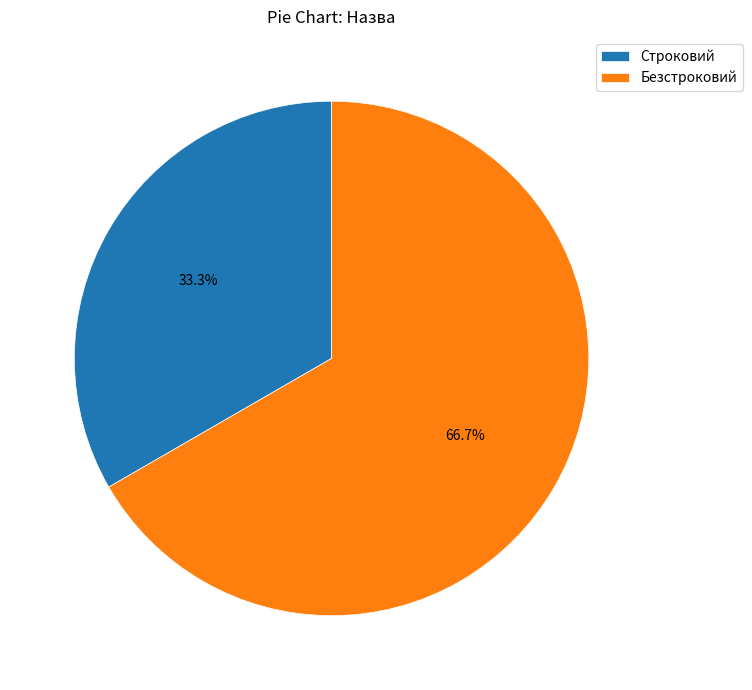

What is the smallest slice in the pie chart?

Строковий